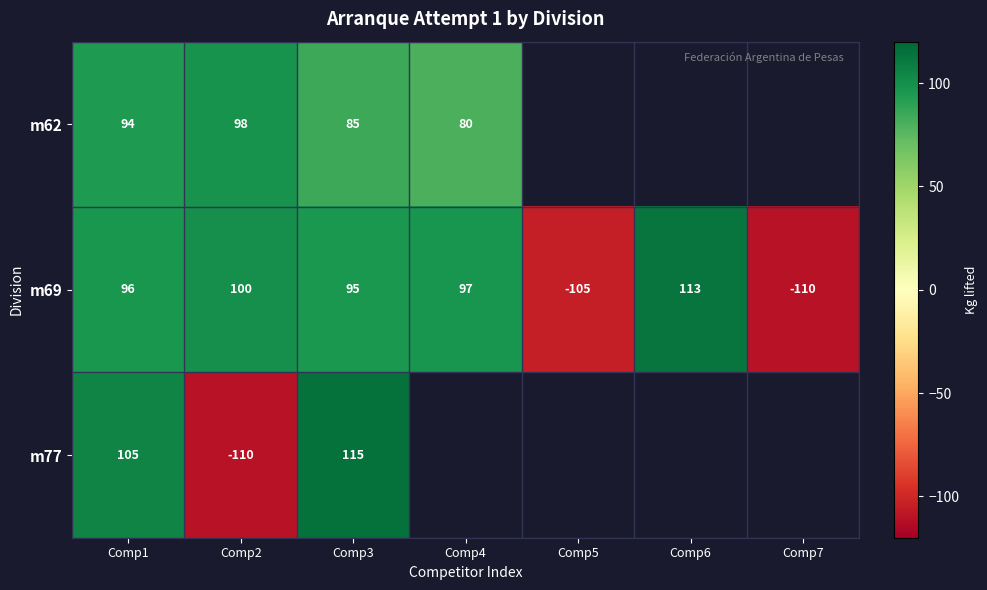

What is the difference between the m69 values at Comp4 and Comp6?

16